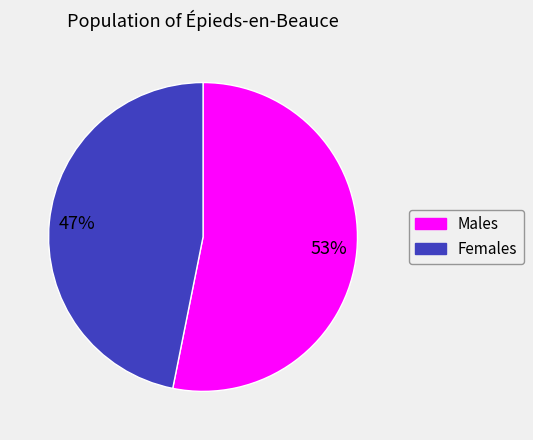

Is there a majority slice in this chart?

Yes